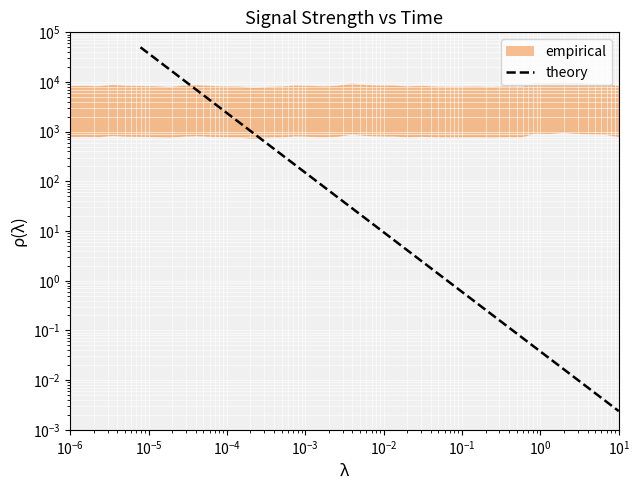

What is the difference between the maximum and minimum values?

50000.0